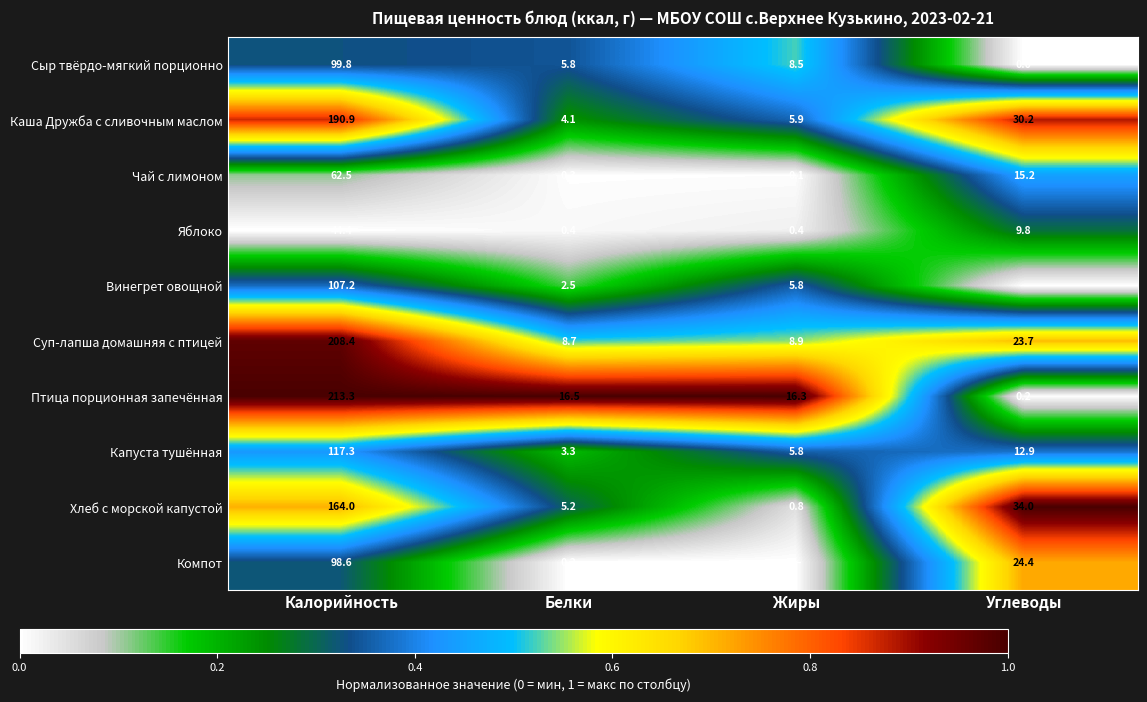

List the labels in order of Каша Дружба с сливочным маслом value, largest first.

Калорийность, Углеводы, Жиры, Белки